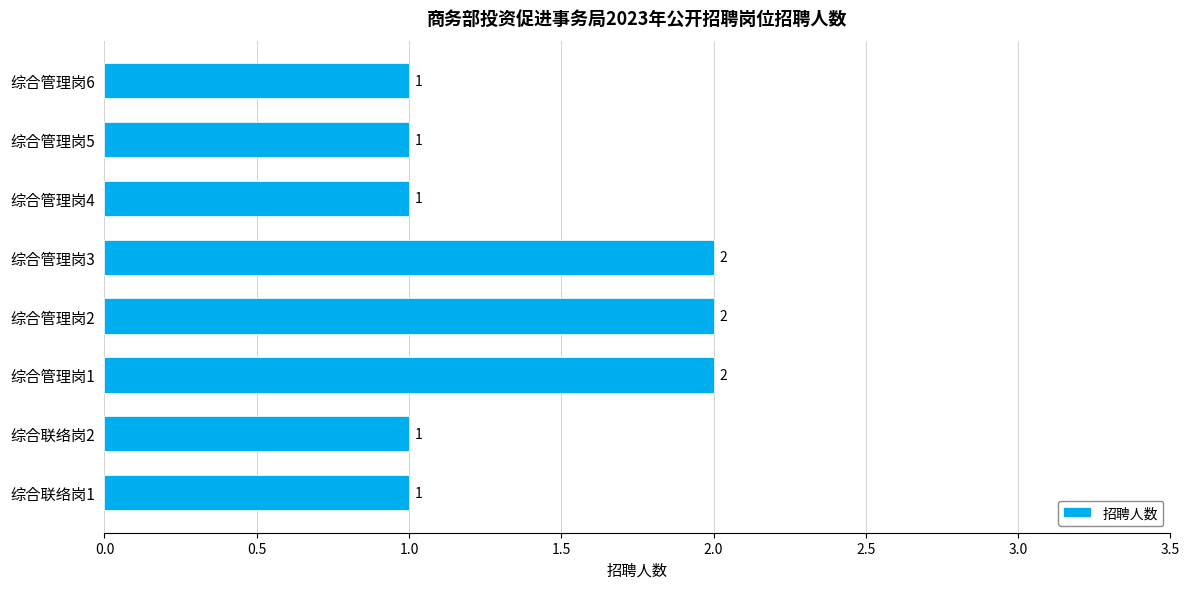

How many values are between 1 and 2?

8